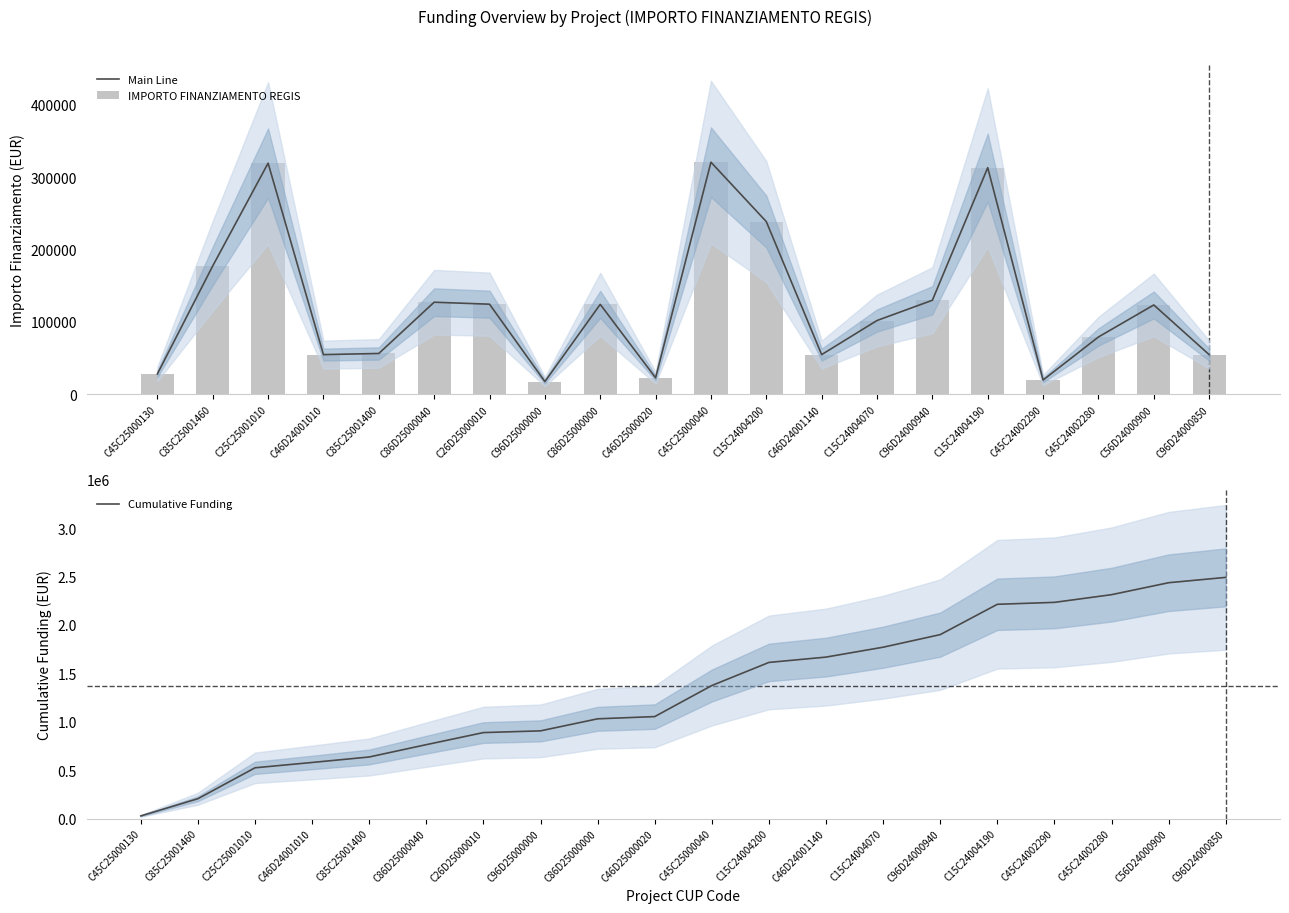

List the labels in order of Main Line value, largest first.

C45C25000040, C25C25001010, C15C24004190, C15C24004200, C85C25001460, C96D24000940, C86D25000040, C26D25000010, C86D25000000, C56D24000900, C15C24004070, C45C24002280, C85C25001400, C46D24001010, C46D24001140, C96D24000850, C45C25000130, C46D25000020, C45C24002290, C96D25000000